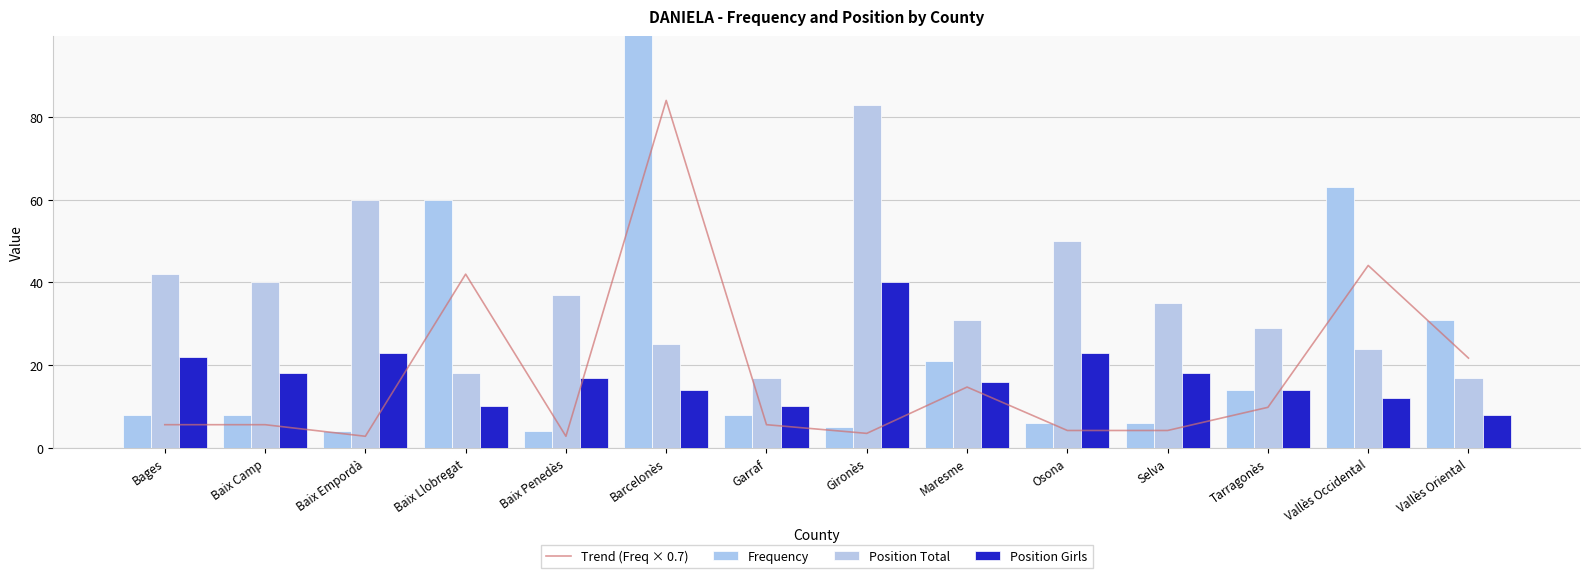

What is the label of the 13th bar from the left?

Vallès Occidental